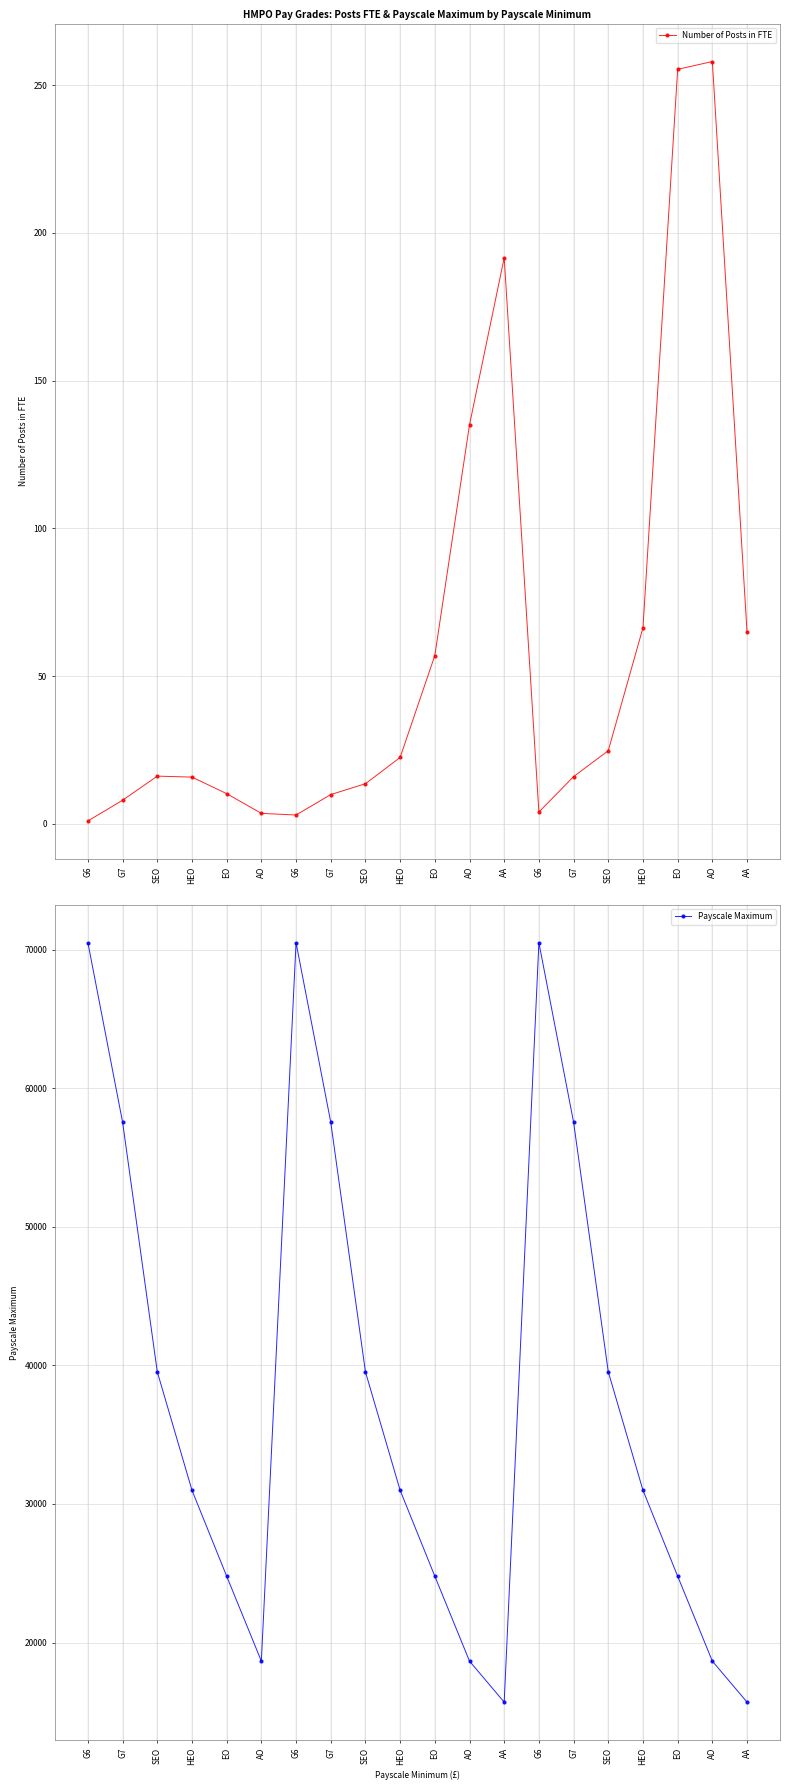

Rank the series by their average value, from highest to lowest.

Payscale Maximum, Number of Posts in FTE